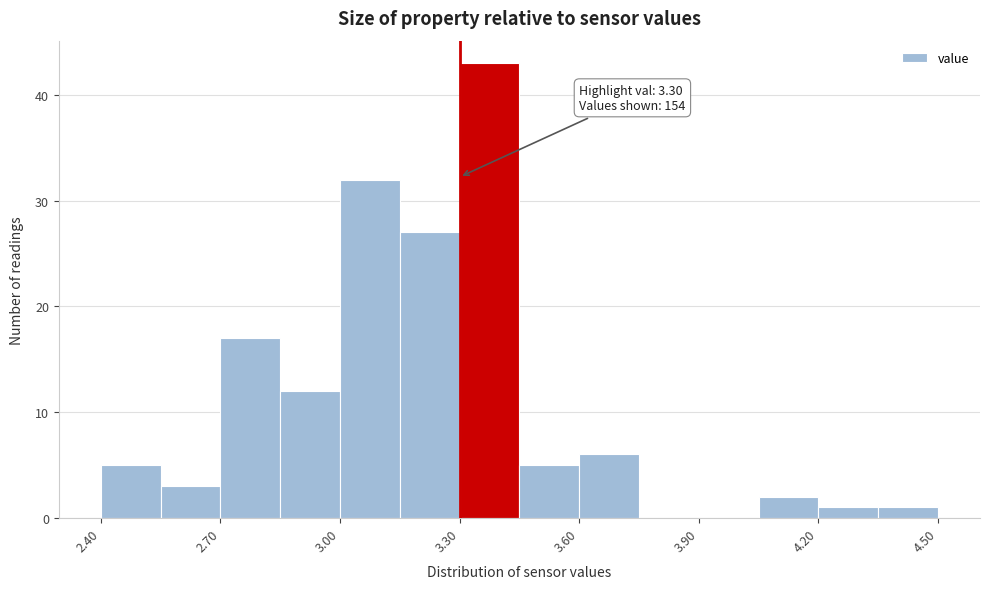

Around what value on the x-axis is the tallest bar? Give the approximate position of its centre, as read against the axis.

3.40